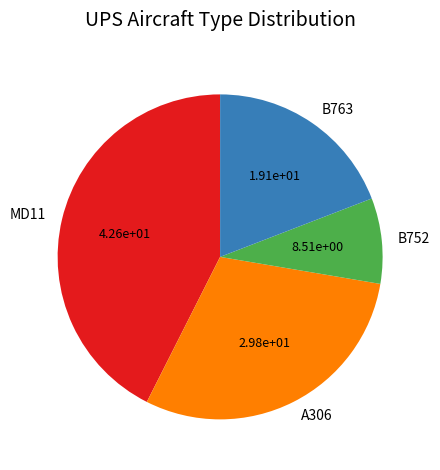

Which has a higher value, B763 or A306?

A306